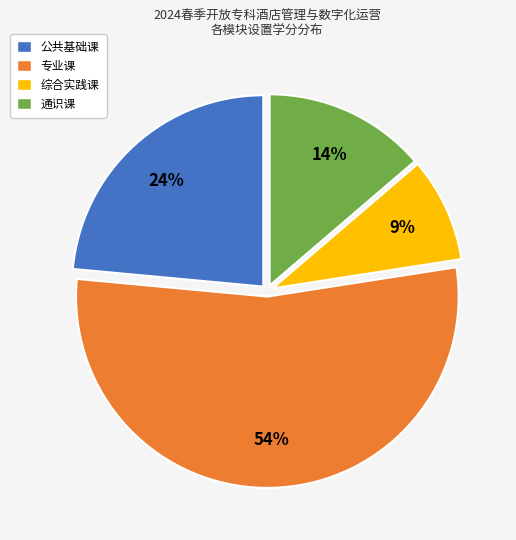

Count the number of slices in the pie.

4